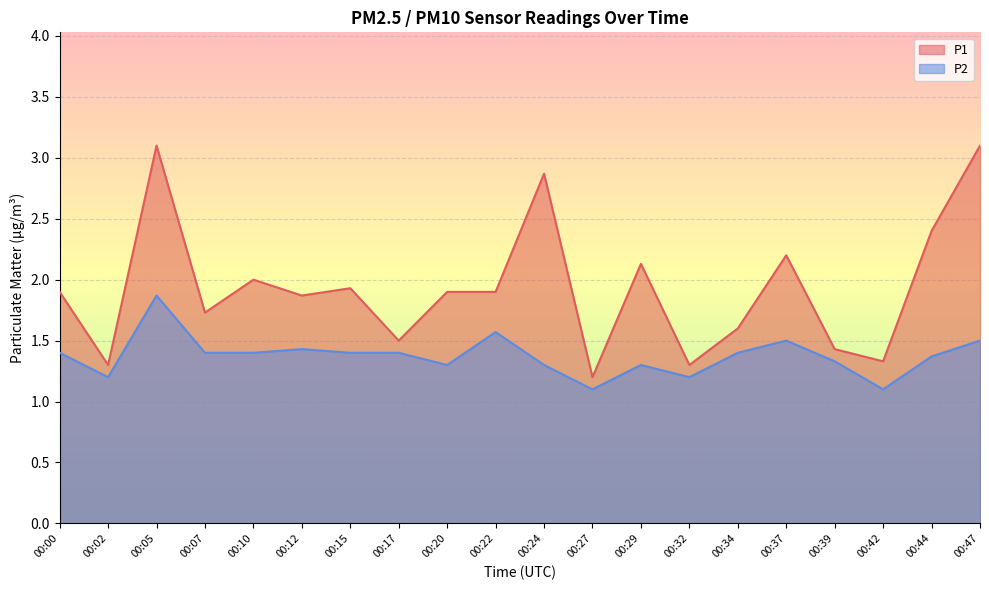

At which category does the chart reach its minimum across all series?

00:27